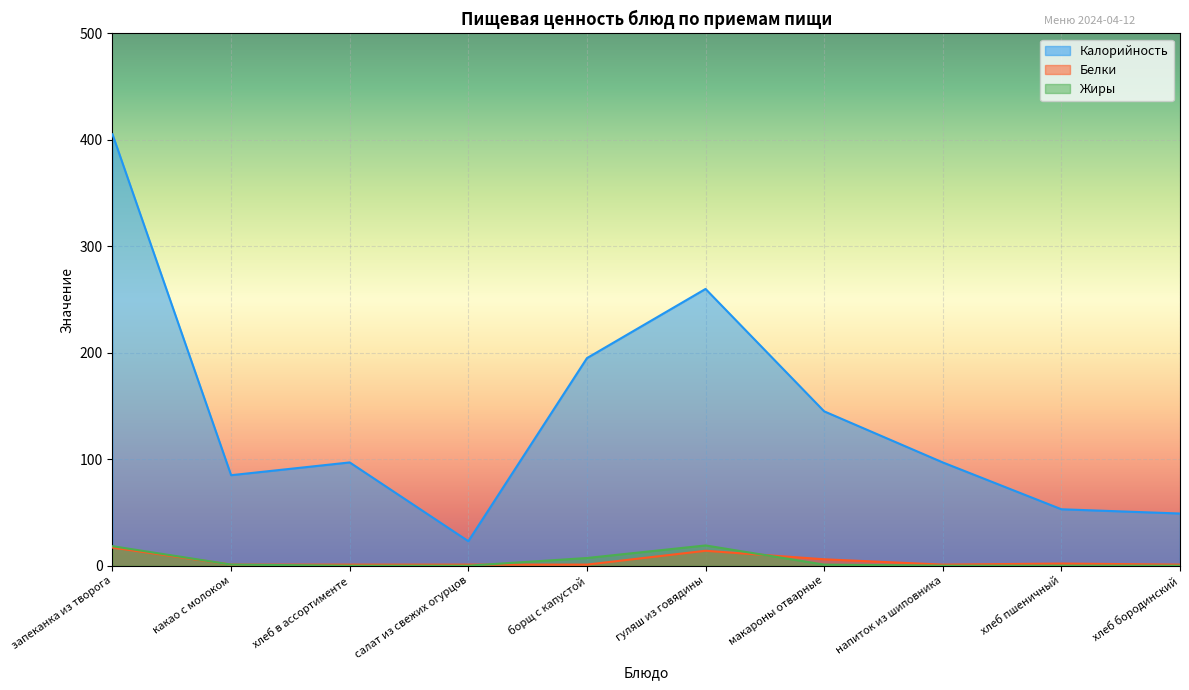

How many lines are shown in the chart?

3